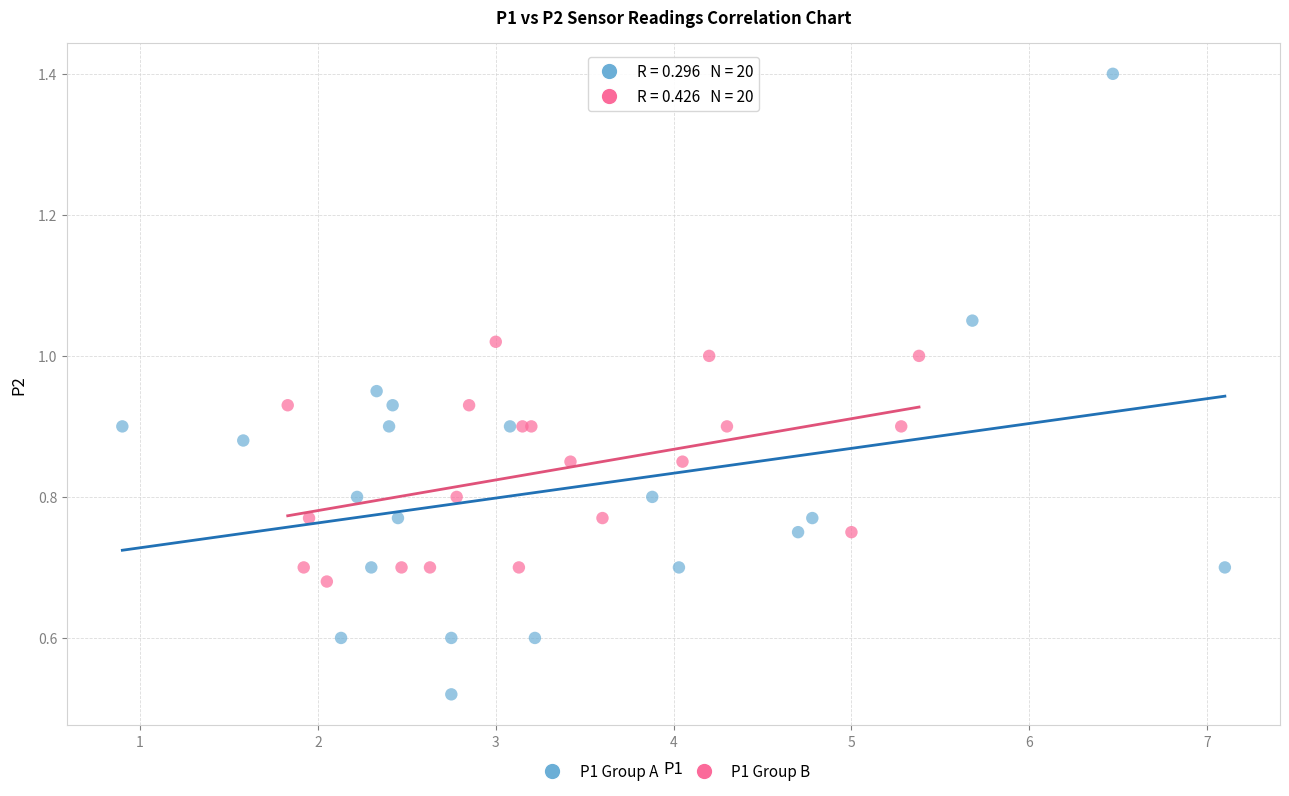

Which series reaches the minimum Y coordinate?

P1 Group A